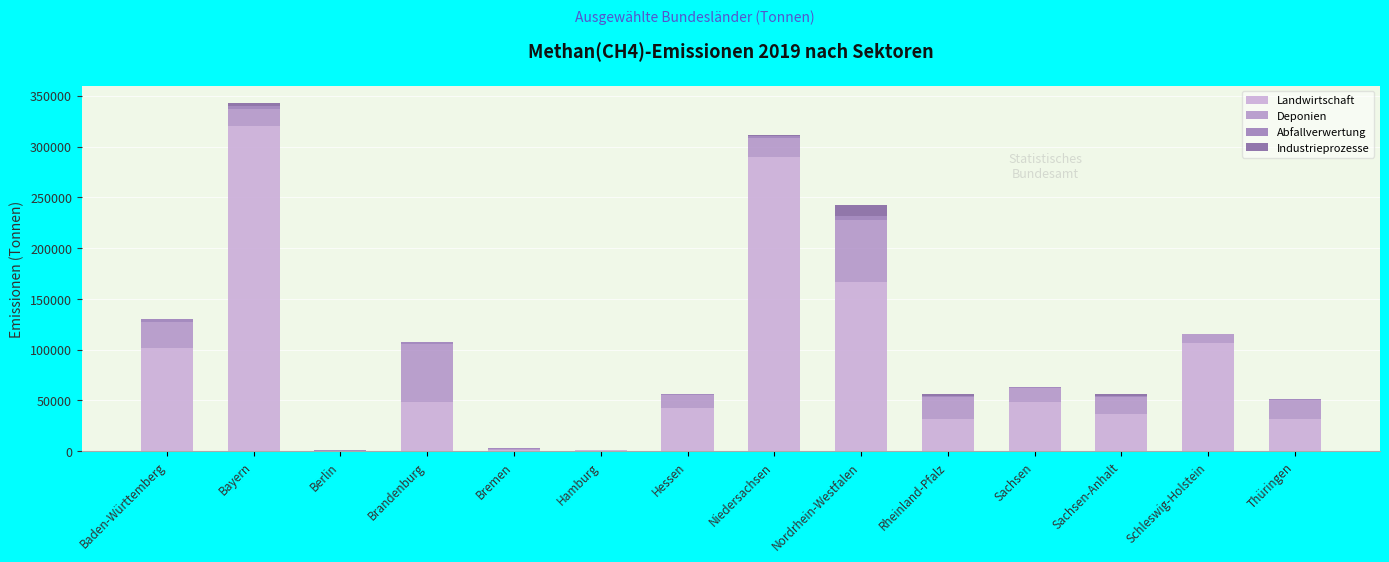

Are the bars horizontal?

No